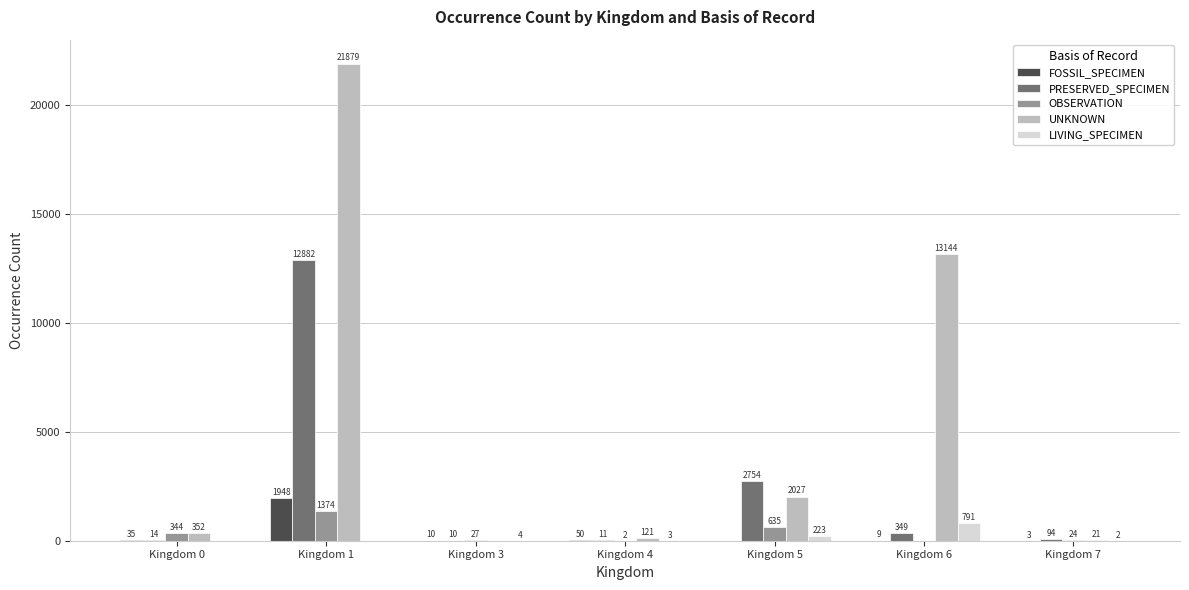

Where does the FOSSIL_SPECIMEN series first go above 10?

Kingdom 0